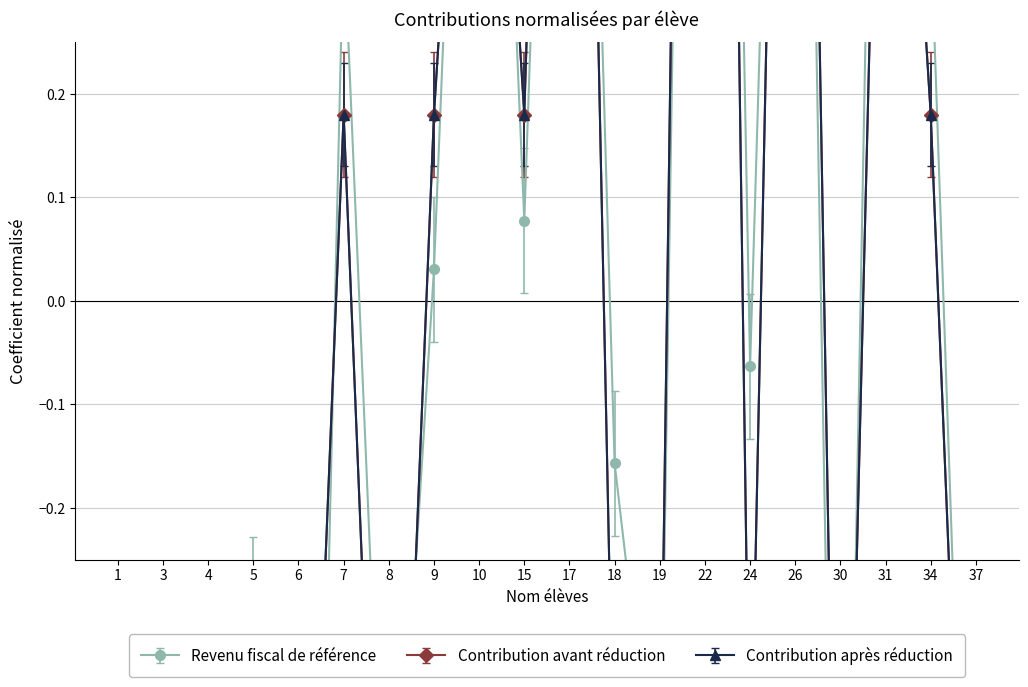

Which series has the largest total across all categories?

Contribution après réduction